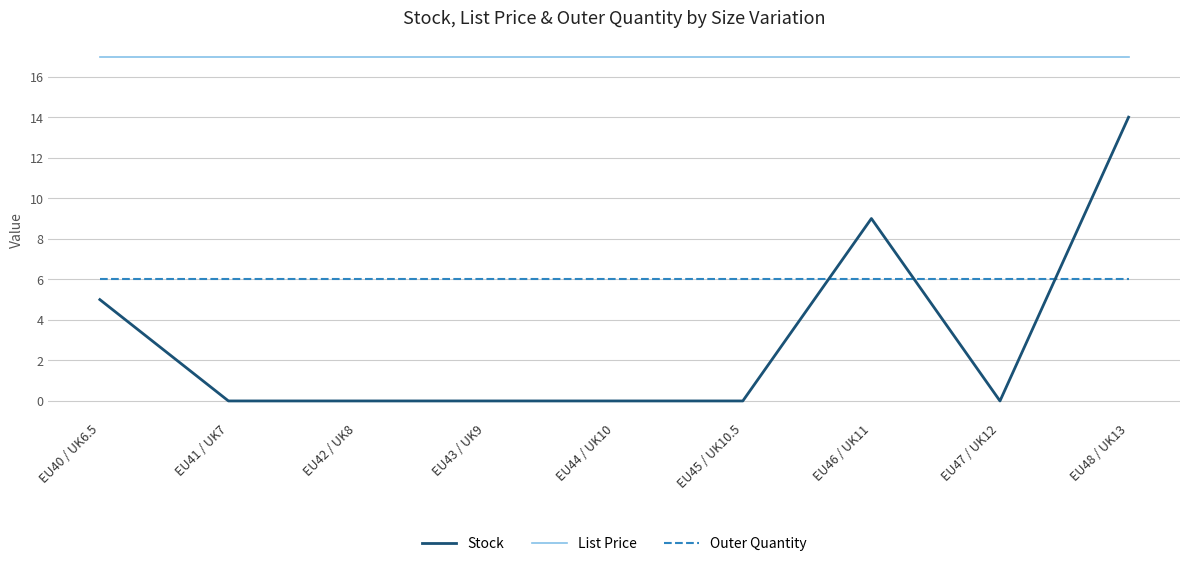

What position from the left is EU41 / UK7?

2